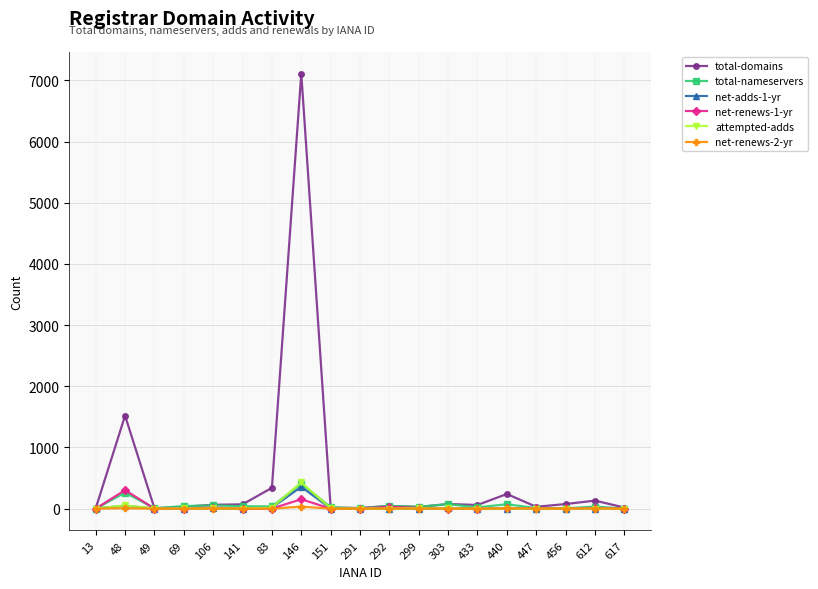

How many values in the total-nameservers series are below 34?

9